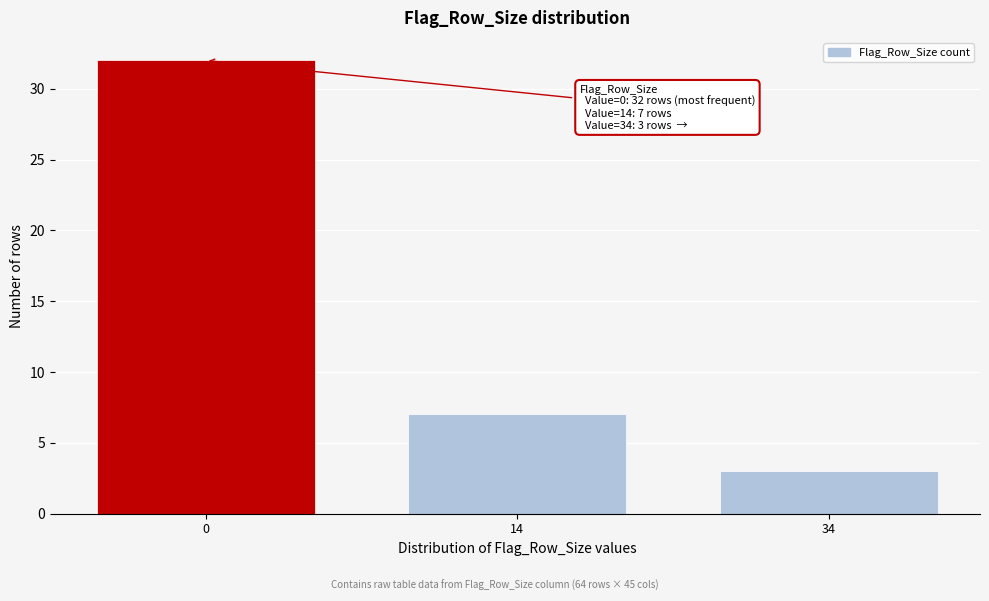

Reading left to right, transcribe all the data shown in this chart.

32	7	3